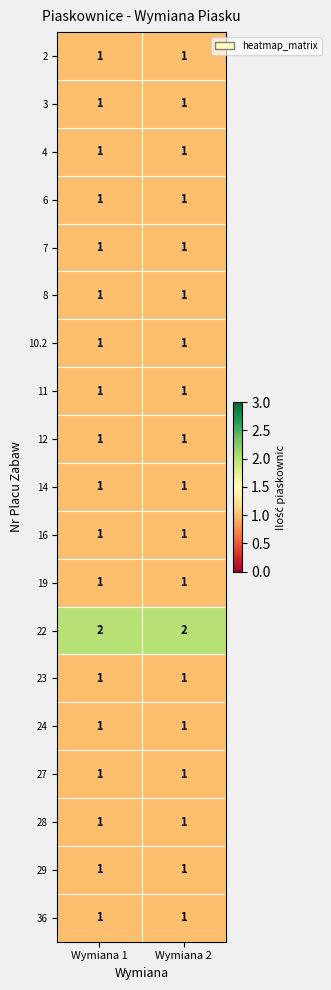

Which series has the largest total across all categories?

22